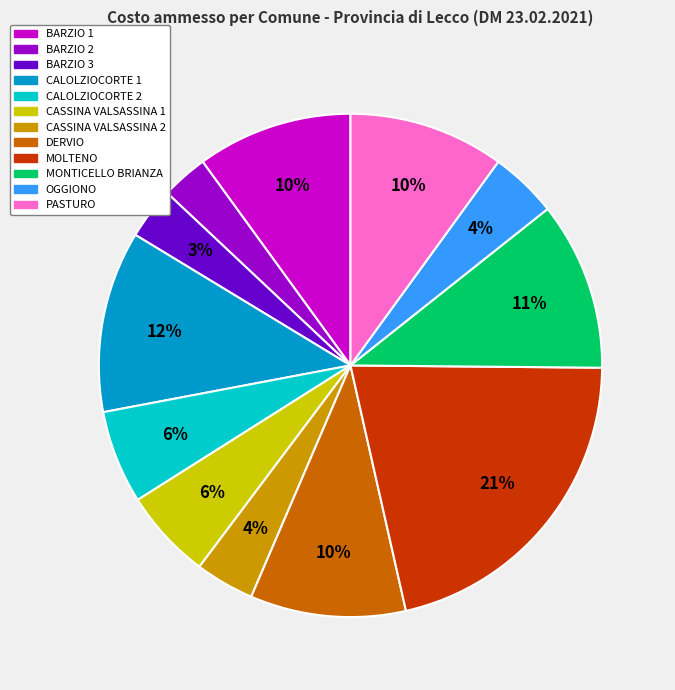

To the nearest percent, what is the difference between the largest and smallest slice percentages?

18%